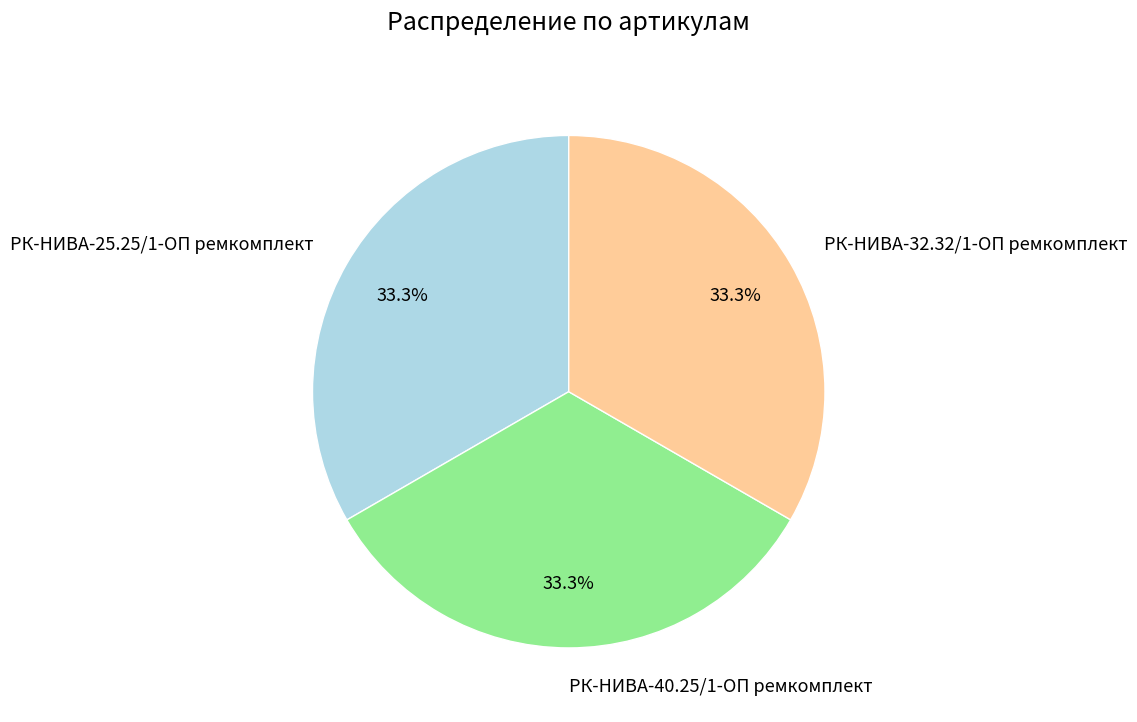

What is the ratio of the value at РК-НИВА-40.25/1-ОП ремкомплект to the value at РК-НИВА-32.32/1-ОП ремкомплект?

1.0